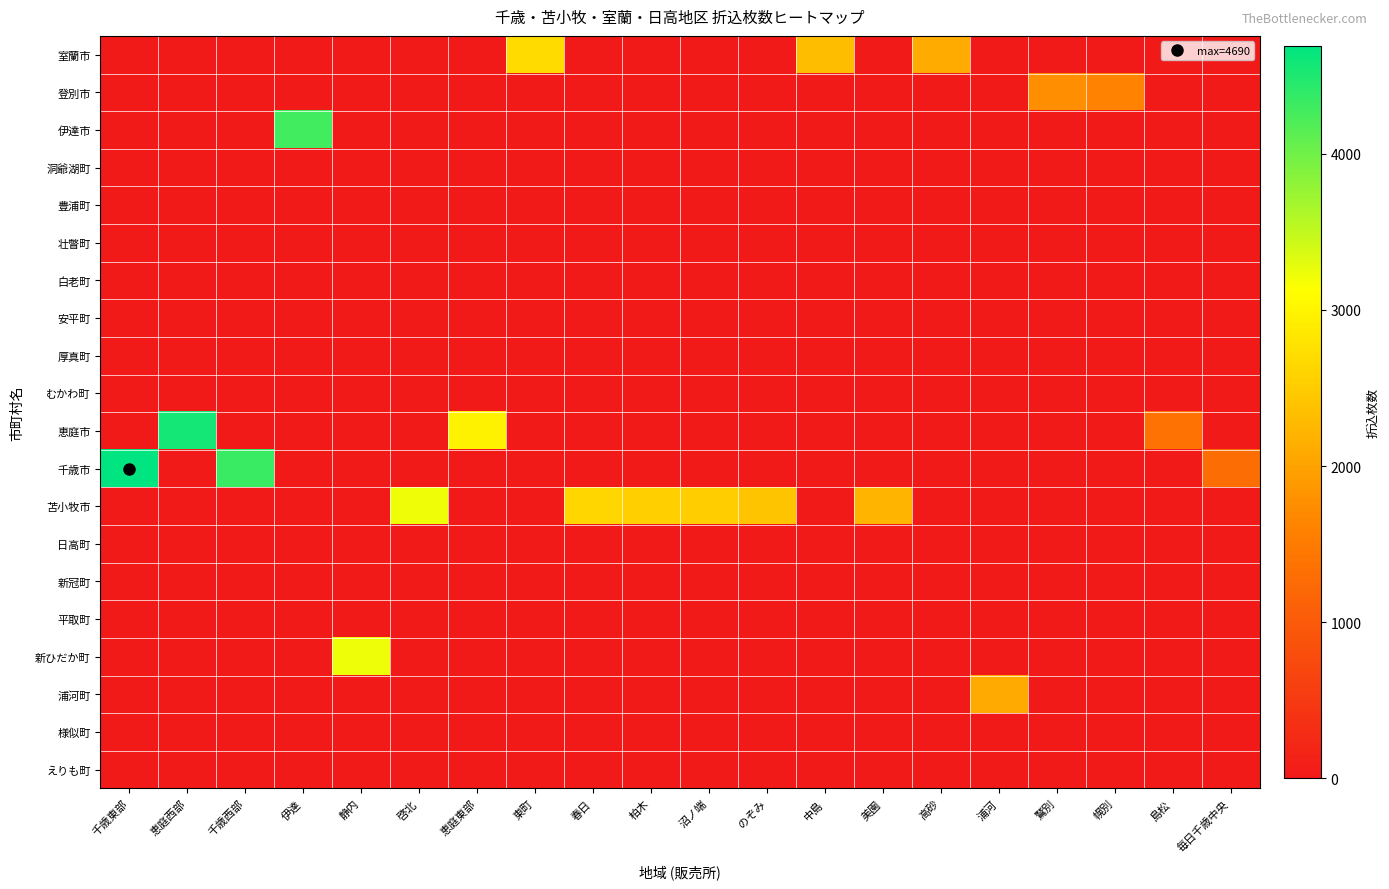

What is the total value across all series at 伊達?

4285